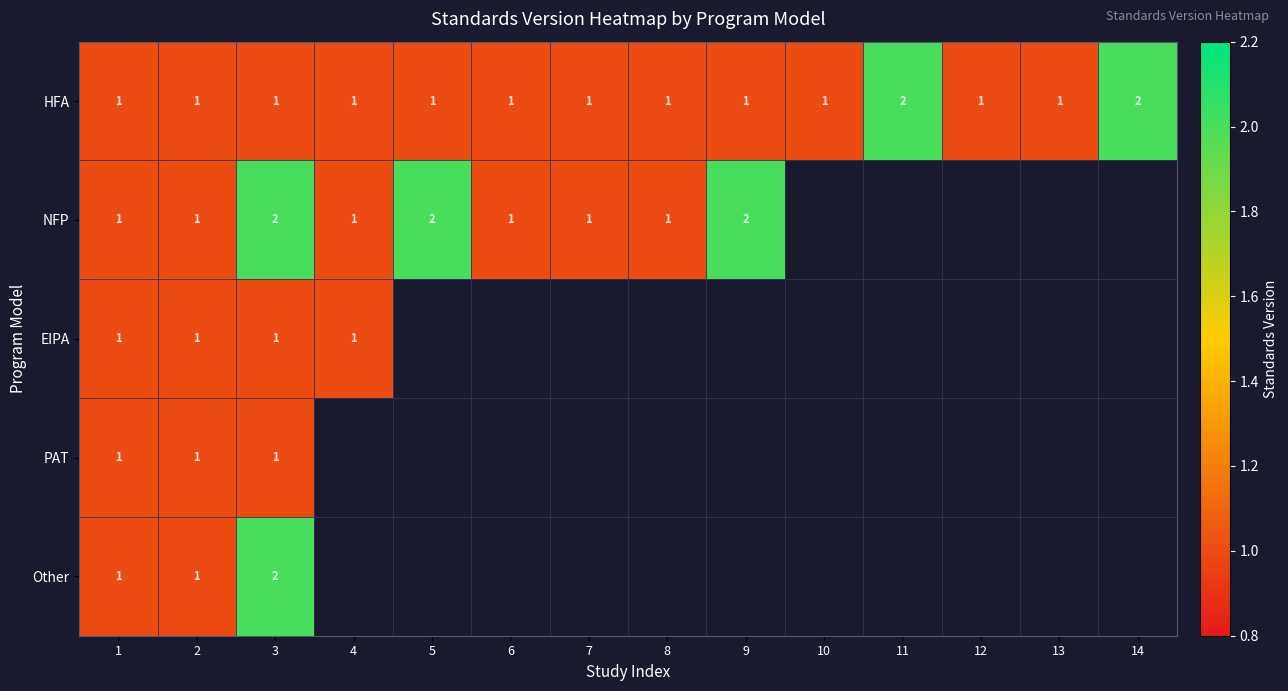

Count the HFA values in the range 1 to 2.

14